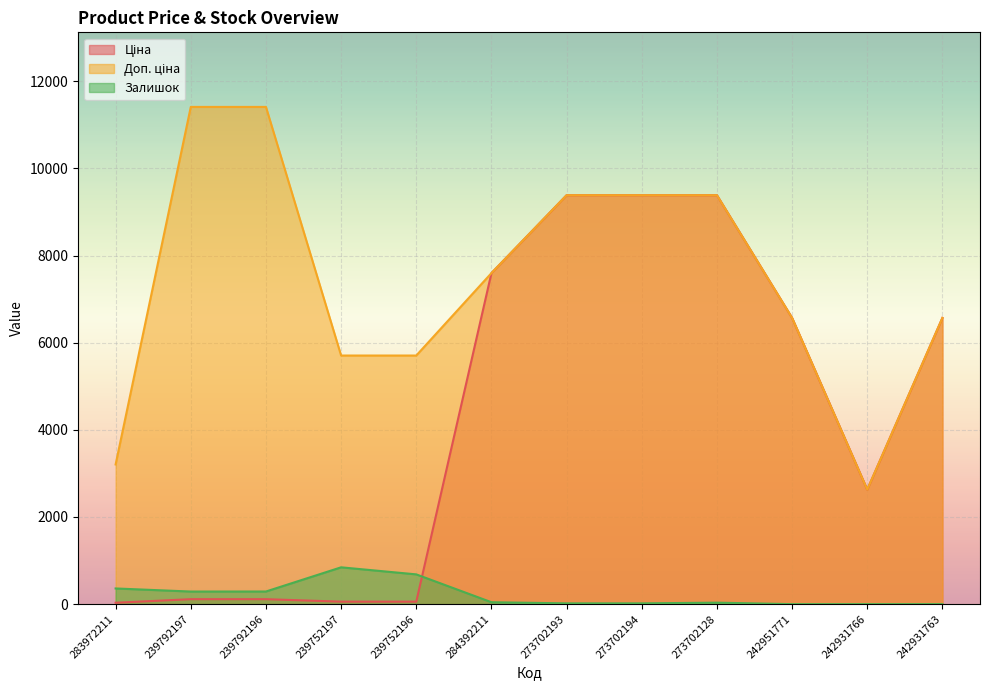

What is the difference between the Залишок values at 242931763 and 239792196?

290.0